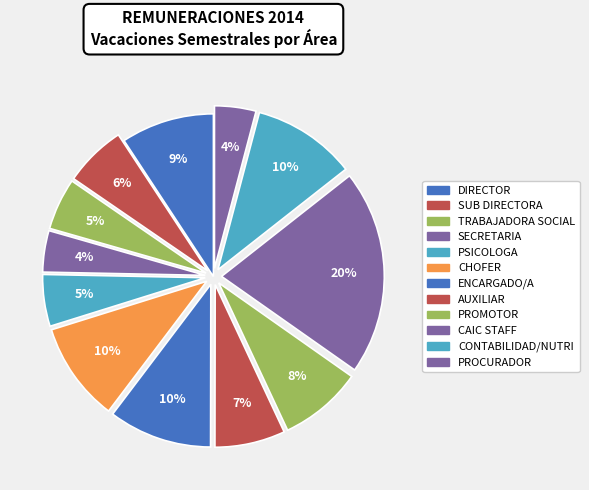

How many segments does this pie chart have?

12